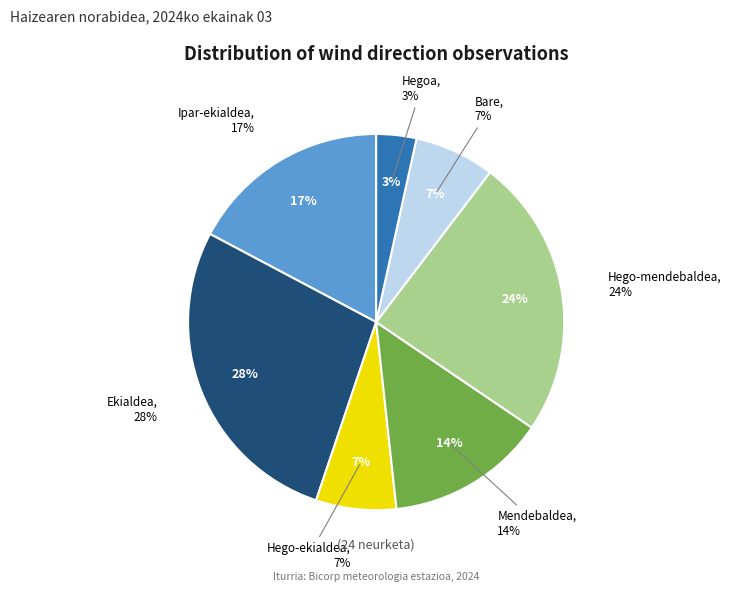

Count the number of slices in the pie.

7